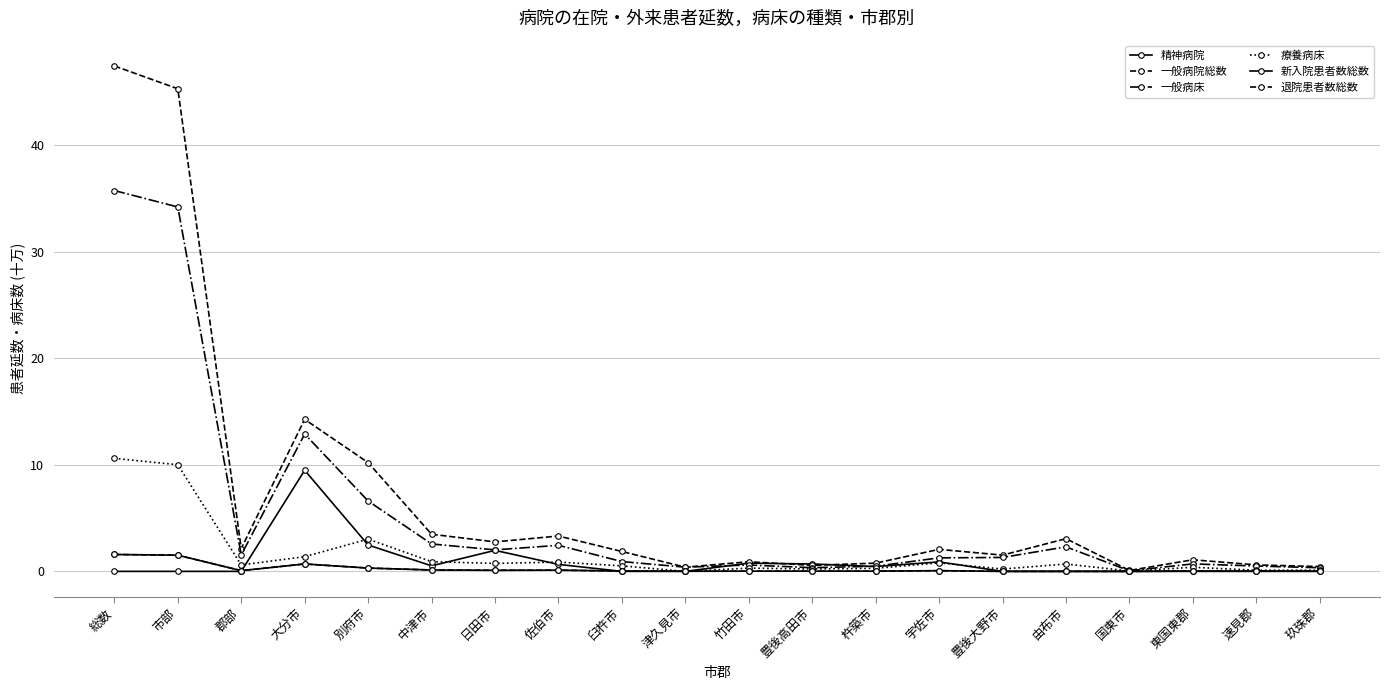

Which has a higher value, 郡部 or 市部?

郡部